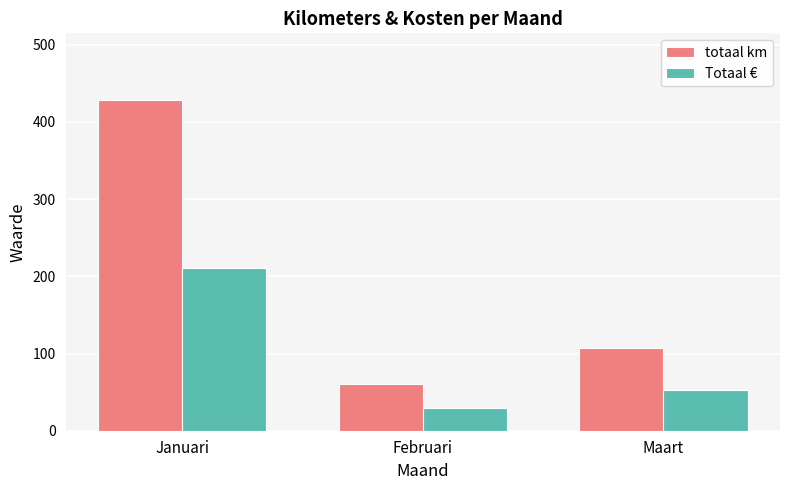

What position from the right is Maart?

1